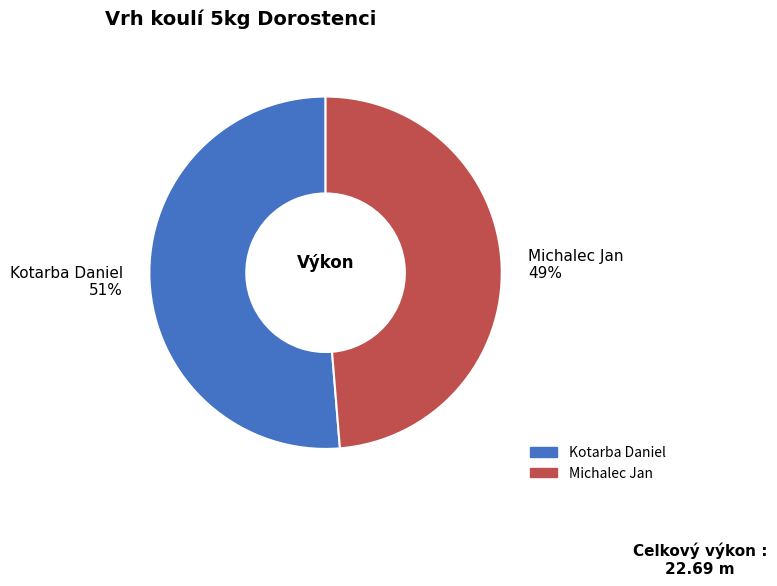

To the nearest percent, what is the average slice percentage?

50%